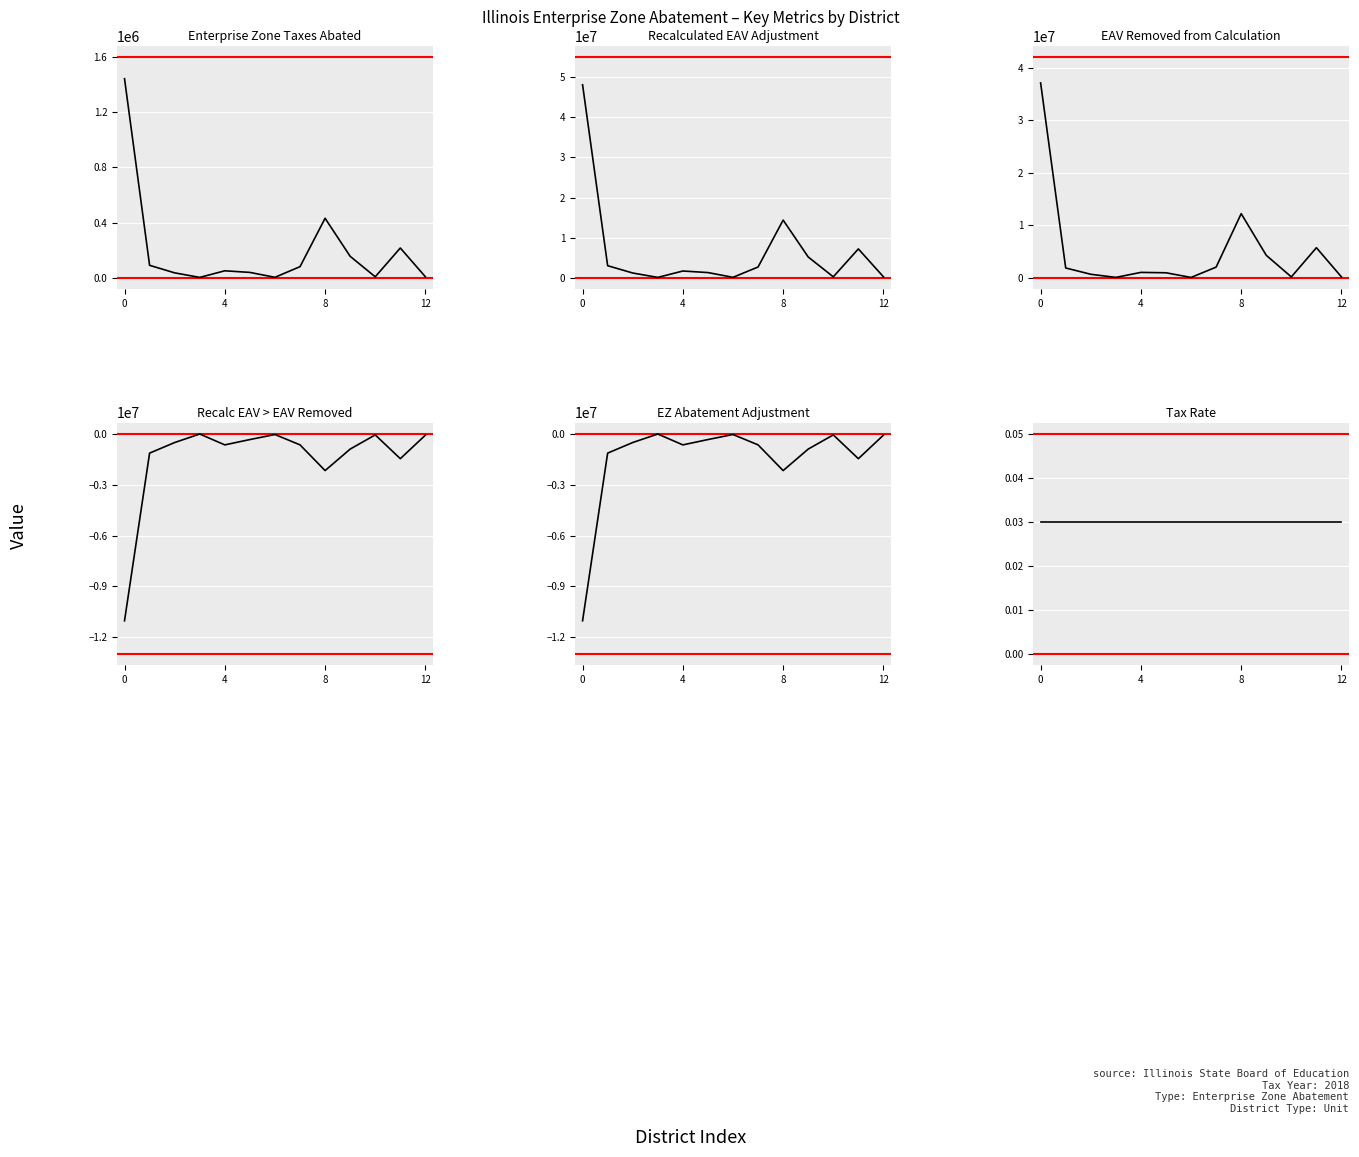

At which label is Recalc EAV > EAV Removed closest to -5522200?

8